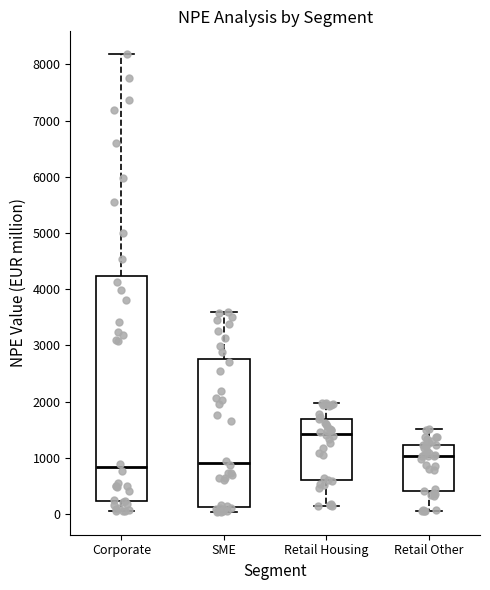

Reading left to right, transcribe this box plot: for each box, give where its median line is, the range the box spans, and where its two whiskers end, as read against the y-axis. The values are not printed on the chart, so give them approximately, as read against the axis.

Corporate: median 800, box 200 to 4200, whiskers 100 to 8200
SME: median 900, box 100 to 2800, whiskers 0 to 3600
Retail Housing: median 1400, box 600 to 1700, whiskers 100 to 2000
Retail Other: median 1000, box 400 to 1200, whiskers 100 to 1500